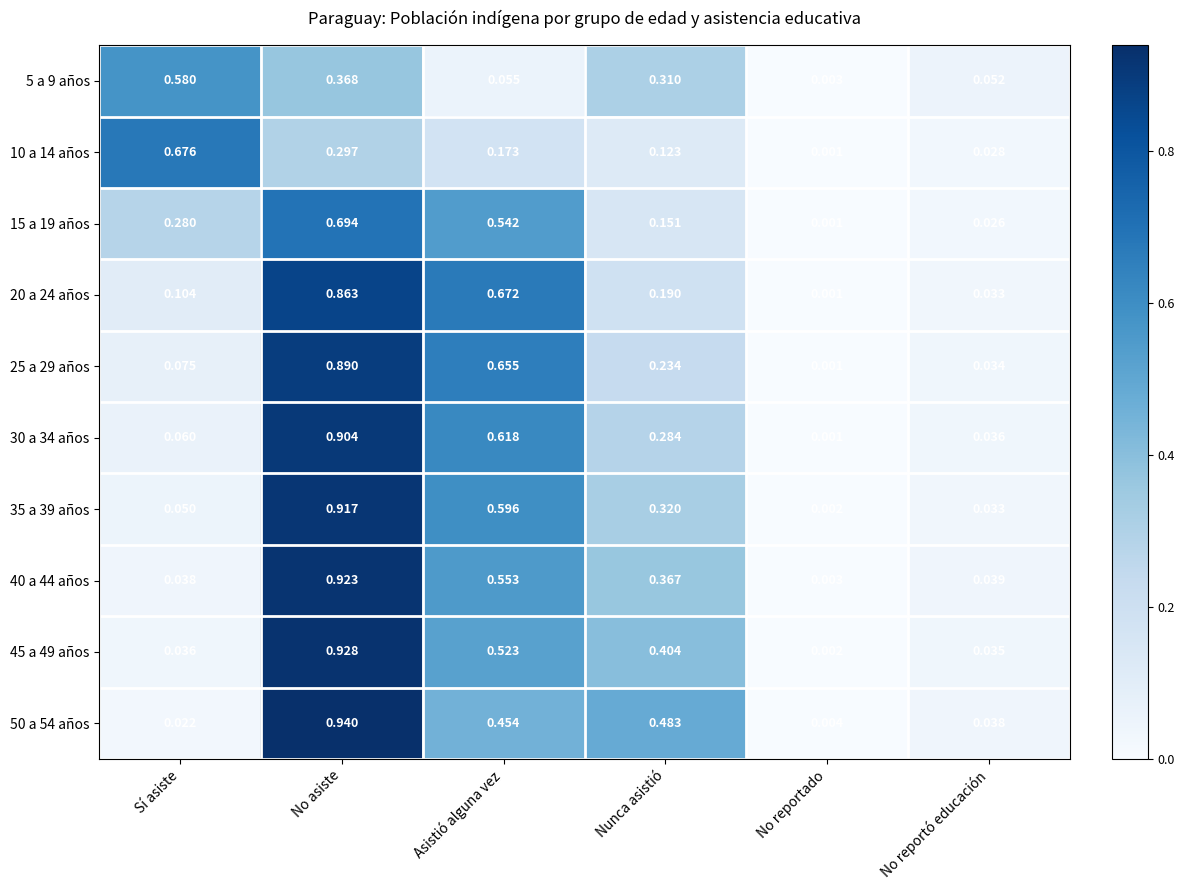

At which label is 15 a 19 años closest to 0?

No reportado